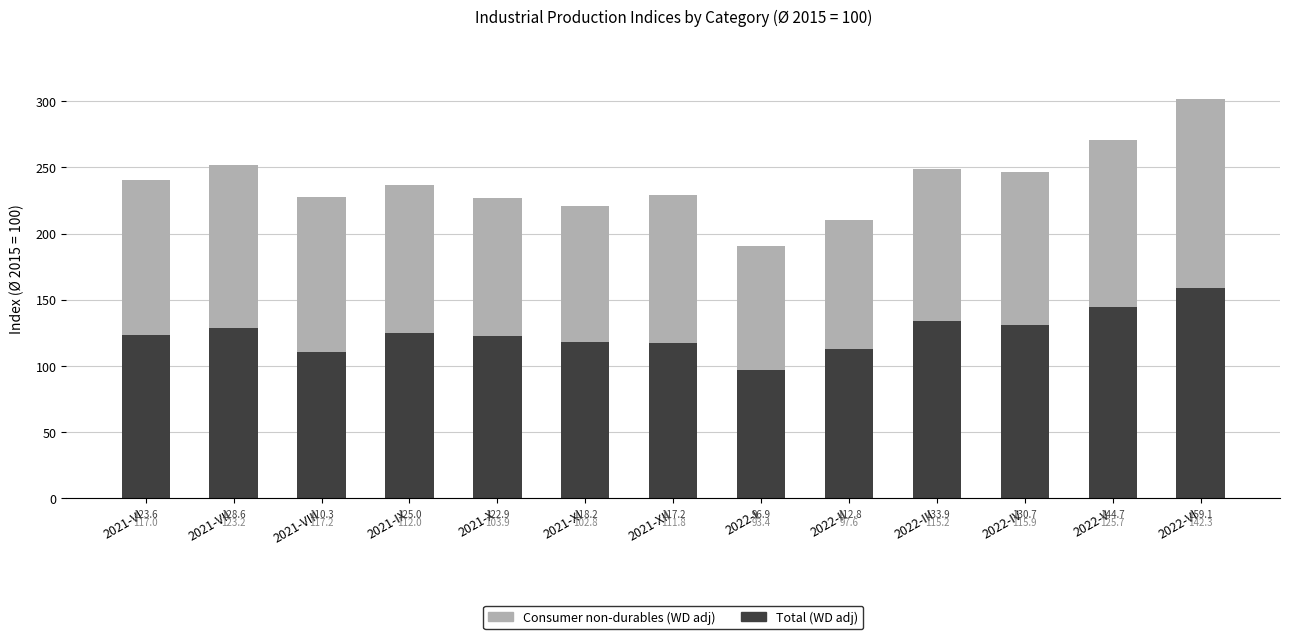

What is the difference between the second highest and minimum values in the Total (WD adj) series?

47.8